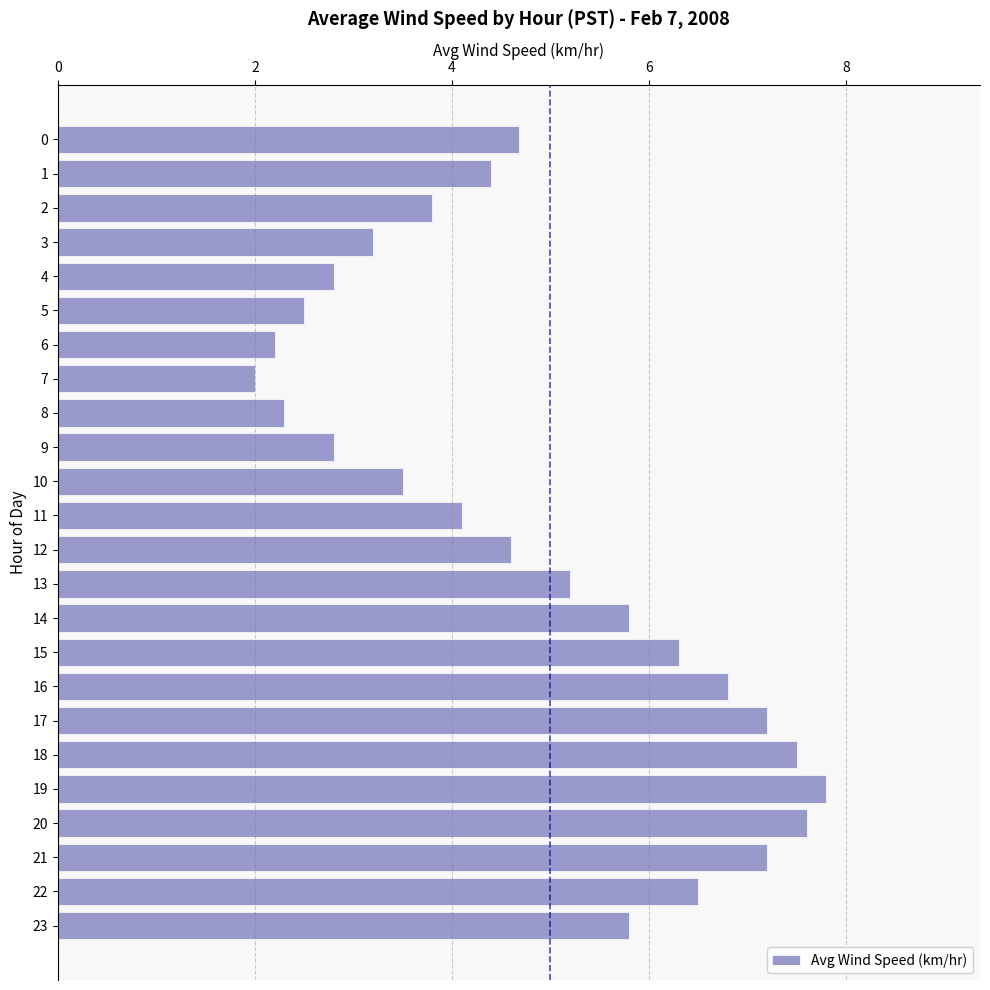

Are the bars horizontal?

Yes